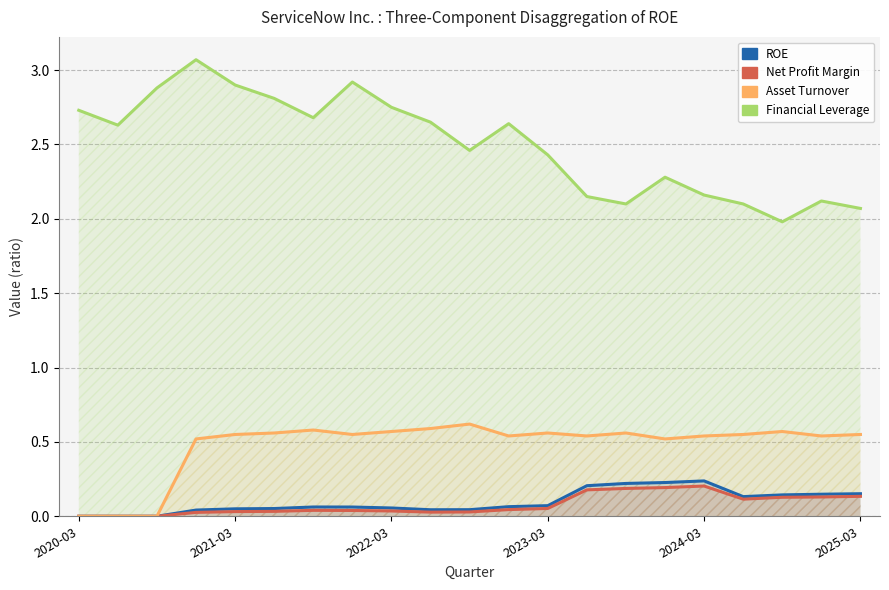

In Asset Turnover, how many points are higher than both neighbors (excluding endpoints)?

5